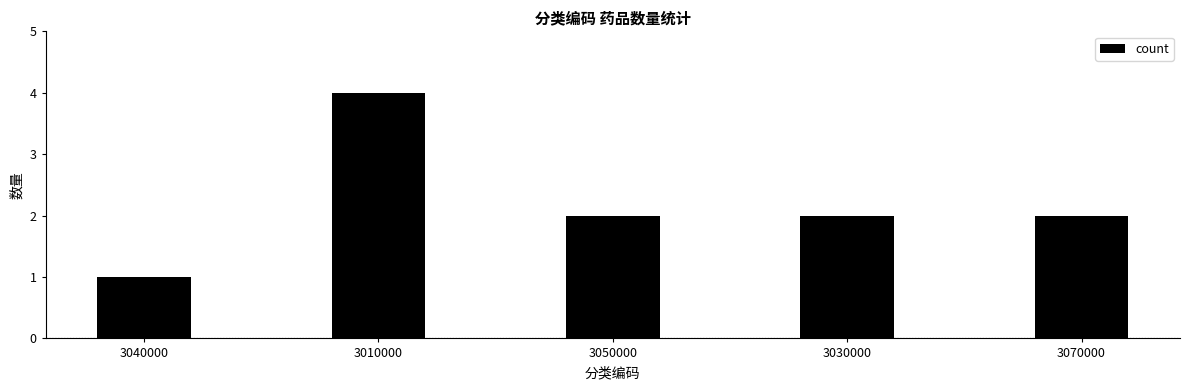

The value at 3030000 is 1. True or false?

False